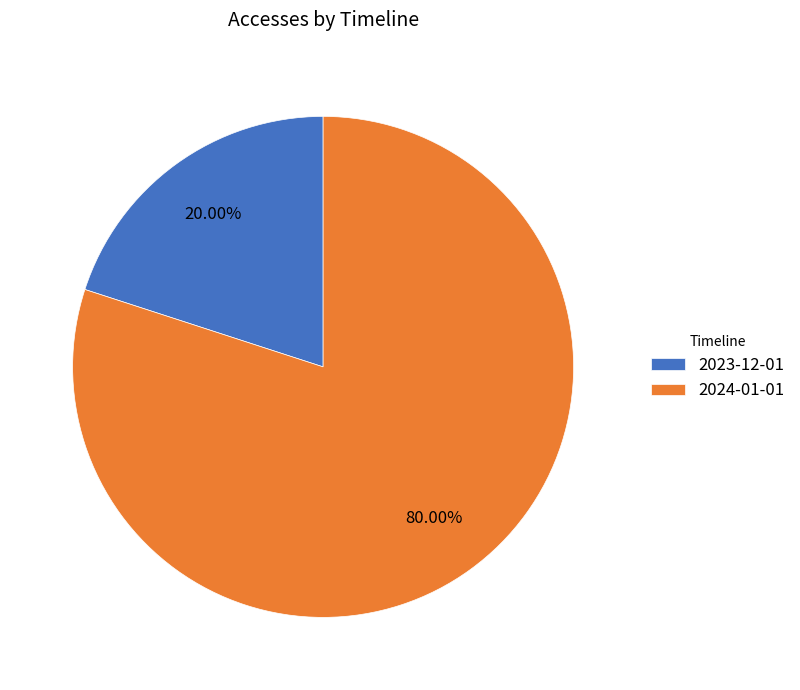

To the nearest percent, what percentage of the pie is 2023-12-01?

20%